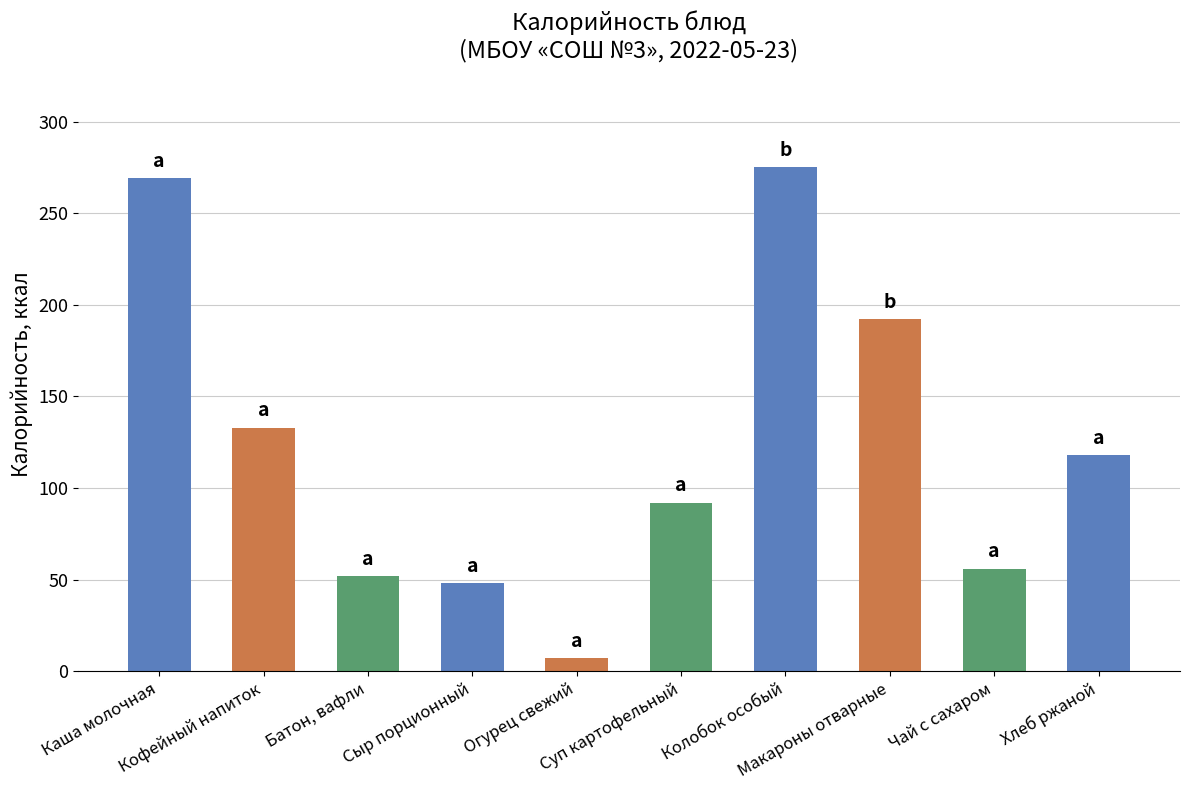

At which category does the chart reach its minimum across all series?

Огурец свежий